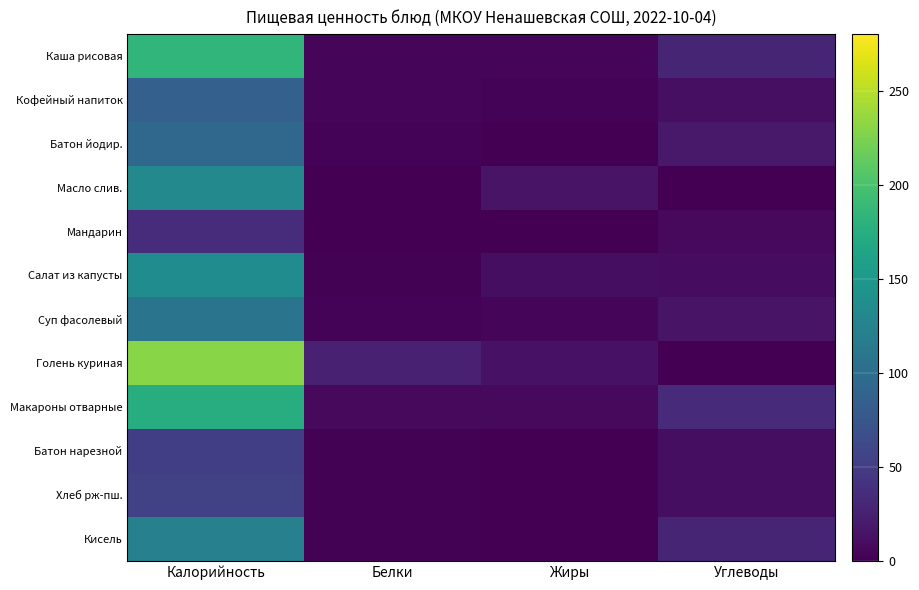

Which series has the largest total across all categories?

Голень куриная